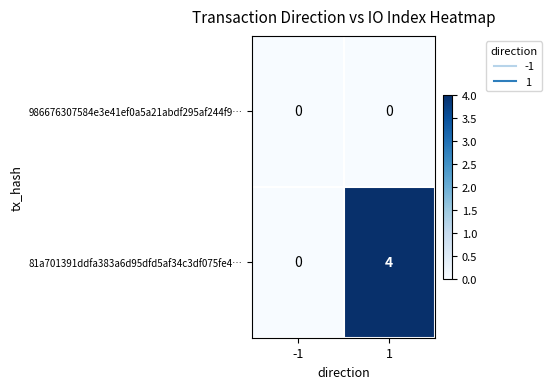

Reading left to right, extract all data points from this chart.

986676307584e3e41ef0a5a21abdf295af244f9…: 0	0
81a701391ddfa383a6d95dfd5af34c3df075fe4…: 0	4